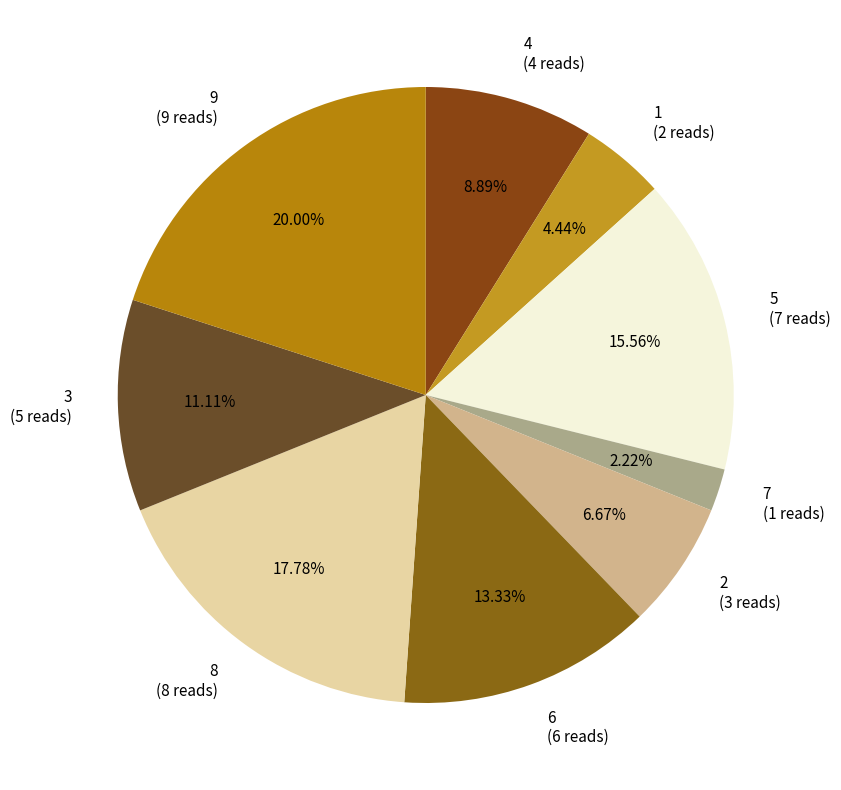

True or false: 4 accounts for 1% of the total.

False